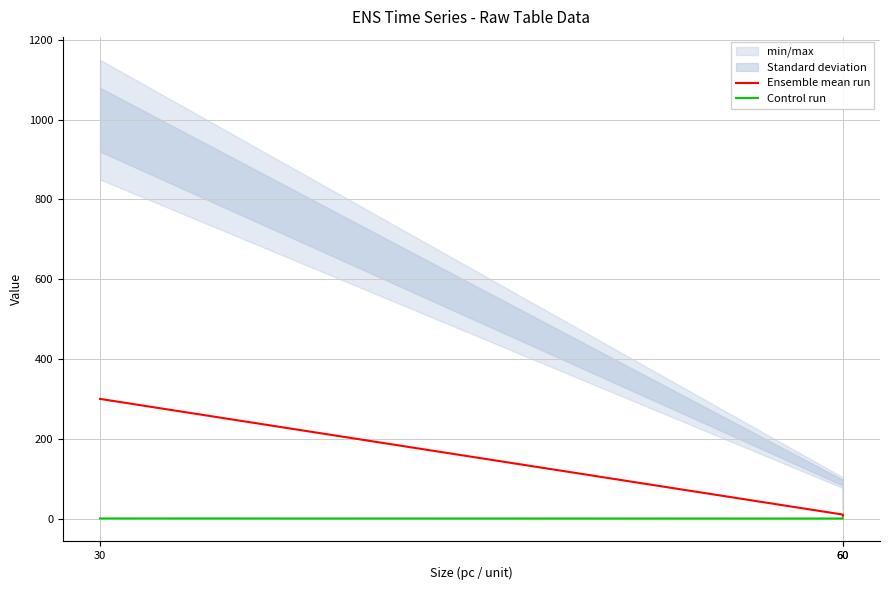

Is it true that Control run equals 0.5 at 30?

False